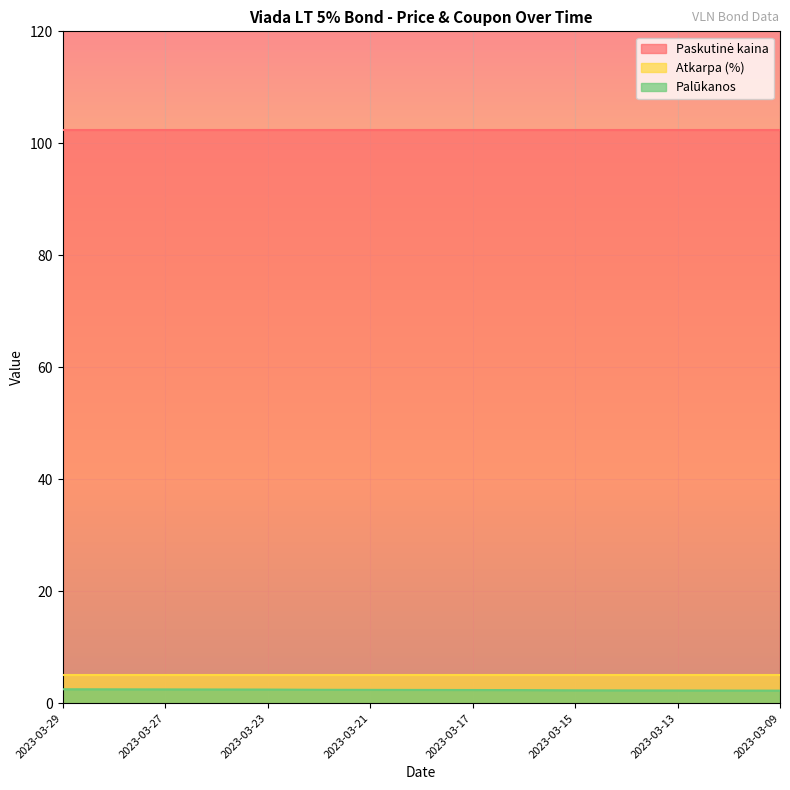

Is the value of Palūkanos at 2023-03-14 greater than the value of Paskutinė kaina at 2023-03-16?

No